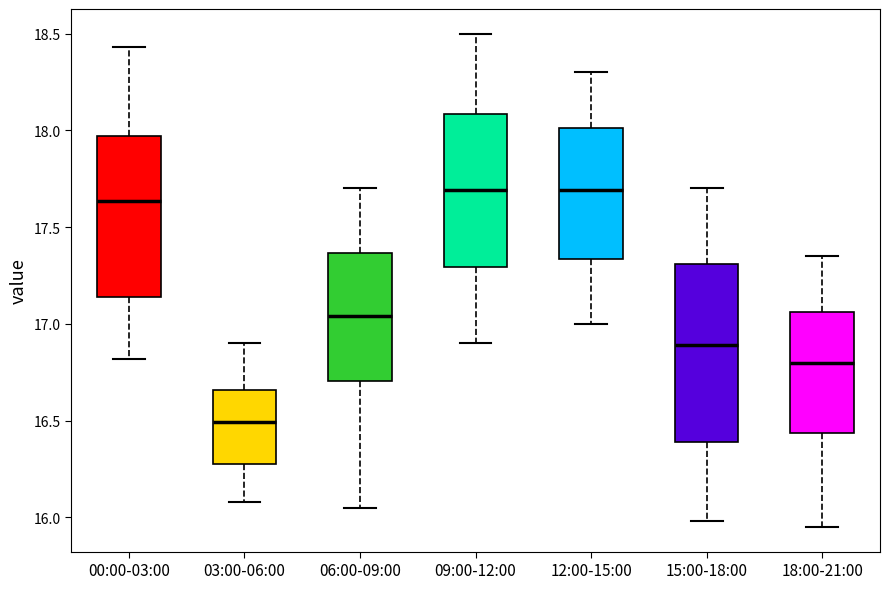

Where is the lower edge of the box for 12:00-15:00 on the y-axis? The values are not printed on the chart, so give them approximately, as read against the axis.

17.35